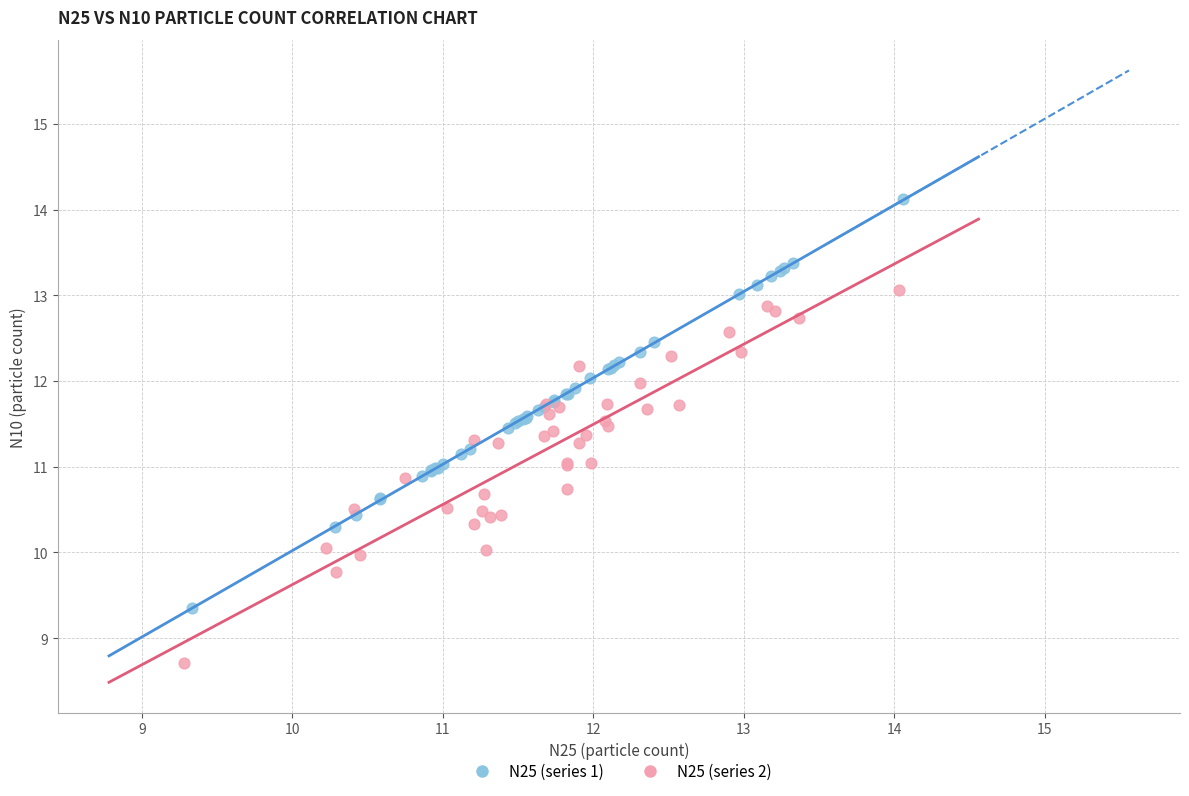

Which series contains the lowest Y value?

N25 (series 2)